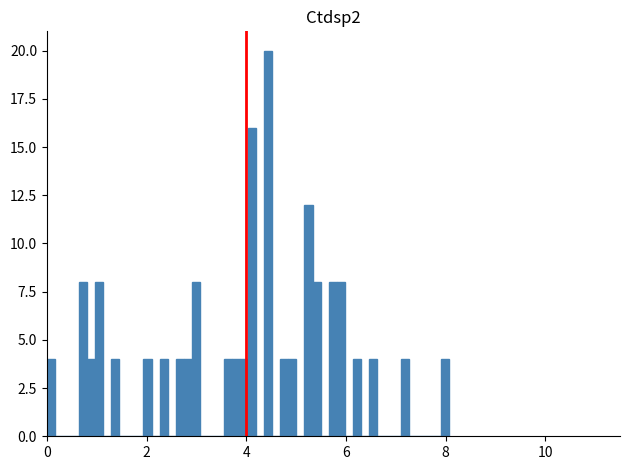

Around what value on the x-axis is the tallest bar? Give the approximate position of its centre, as read against the axis.

4.4